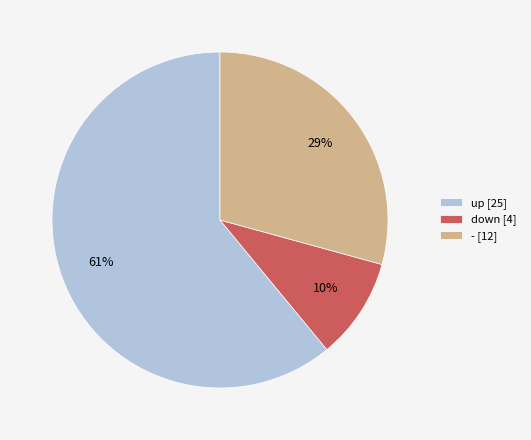

Approximately how many times larger is the value at - [12] compared to up [25]?

0.5